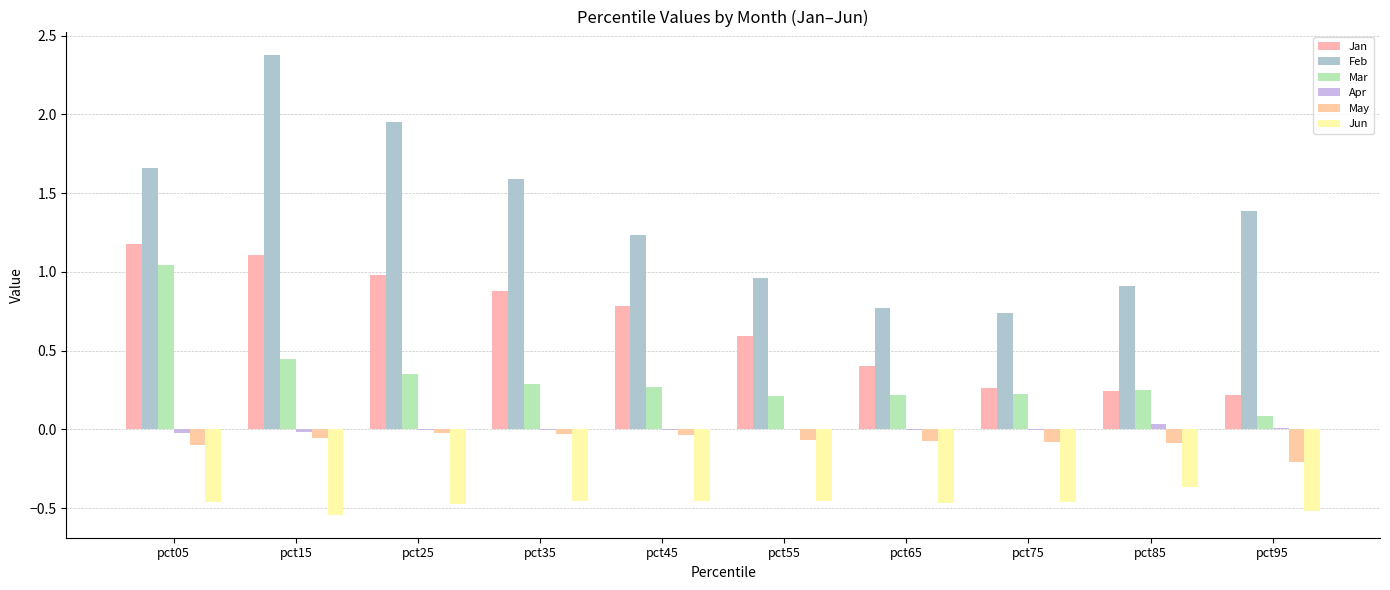

How many data points does each series have?

10